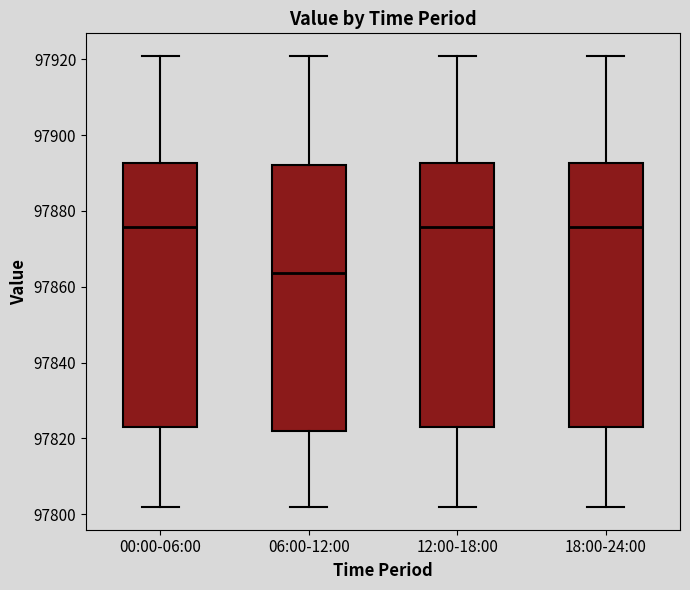

Which box has the lowest median line?

06:00-12:00